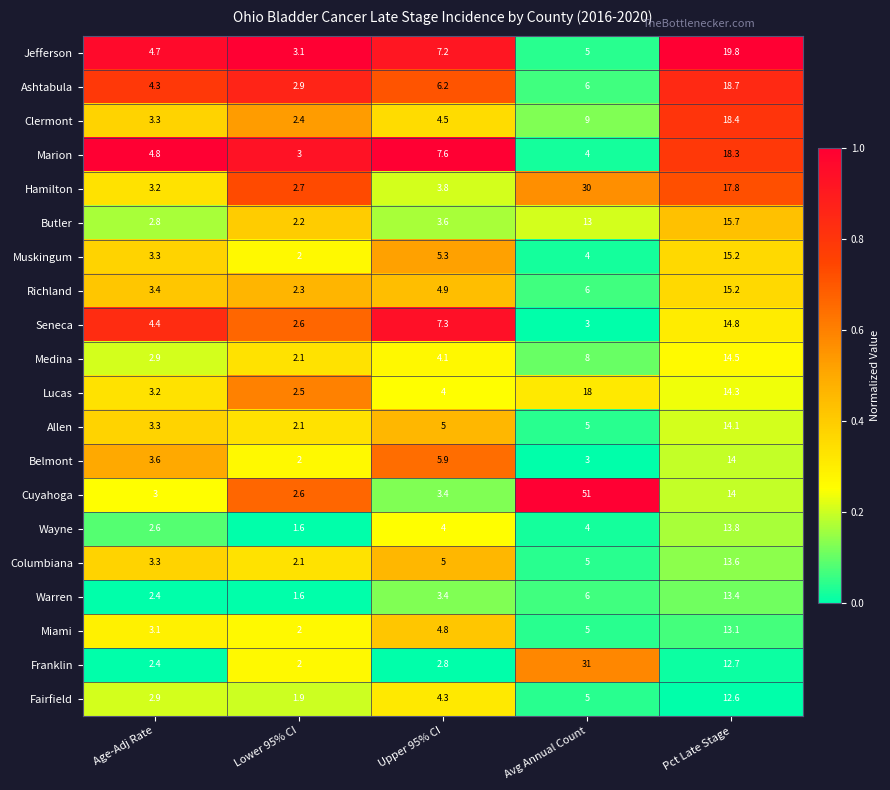

Between Age-Adj Rate and Upper 95% CI, which series saw the biggest shift?

Seneca